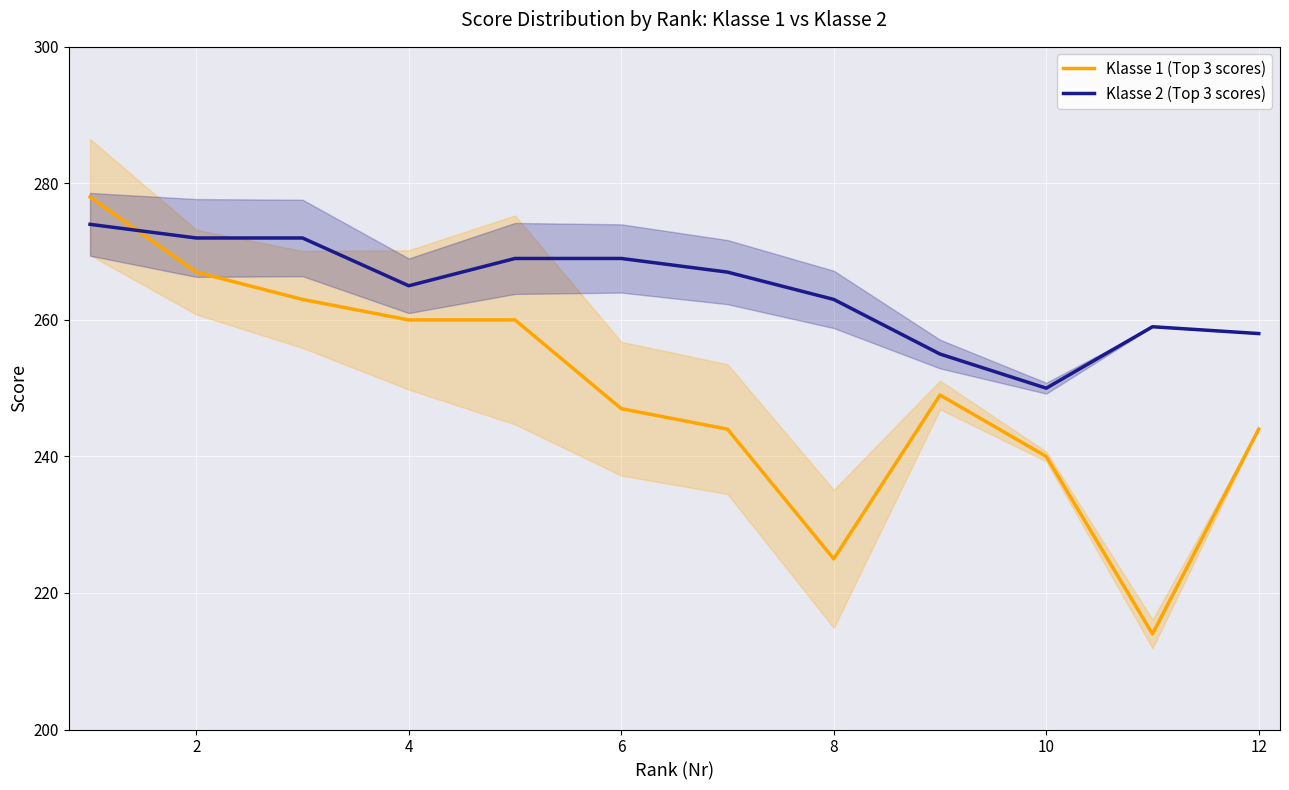

What is the value of the Klasse 2 (Top 3 scores) point at the 4th from the left?

265